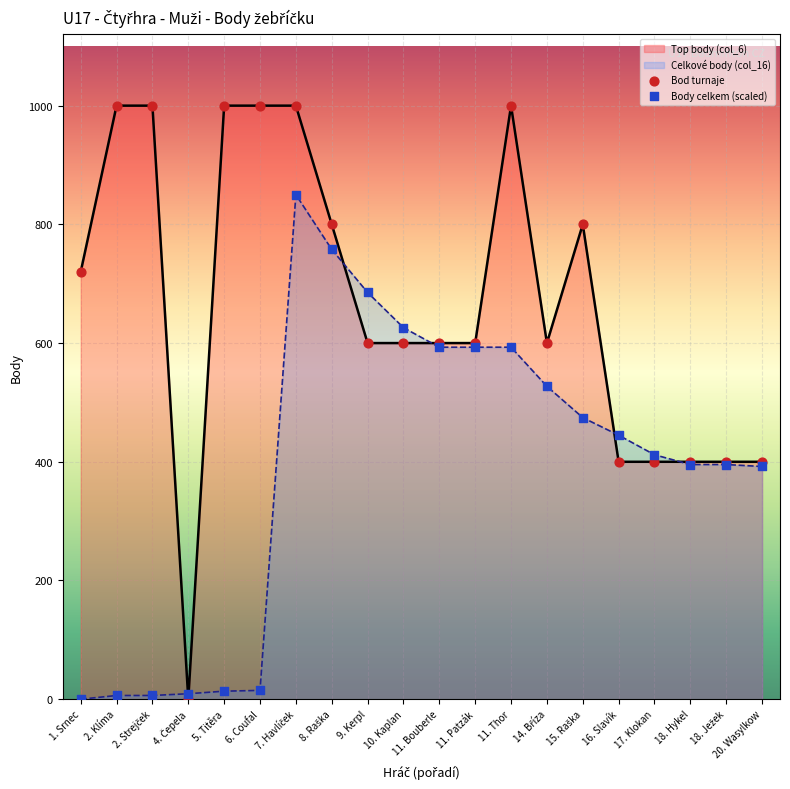

At how many categories does at least one series exceed 649?

10